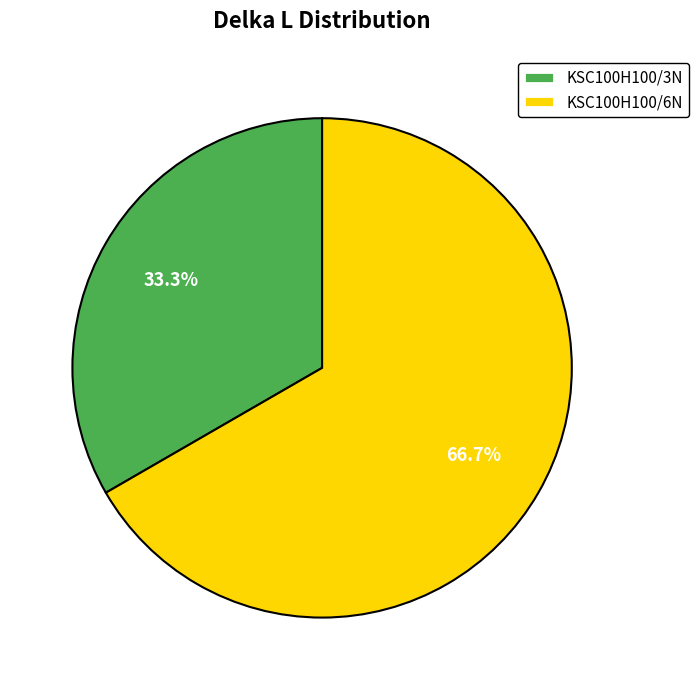

Does any single category account for the majority?

Yes